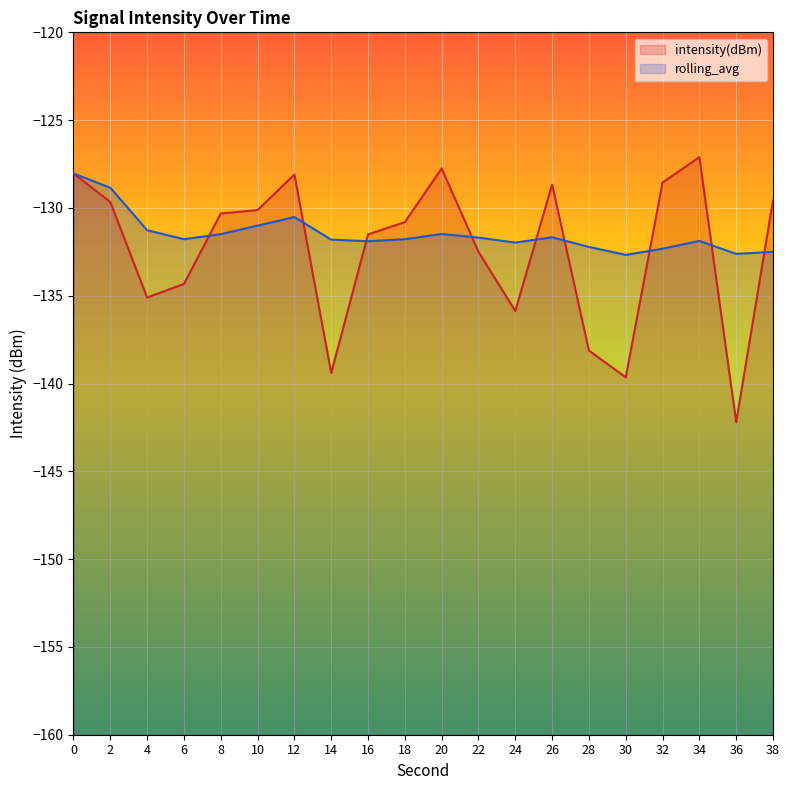

How many data points does each series have?

20